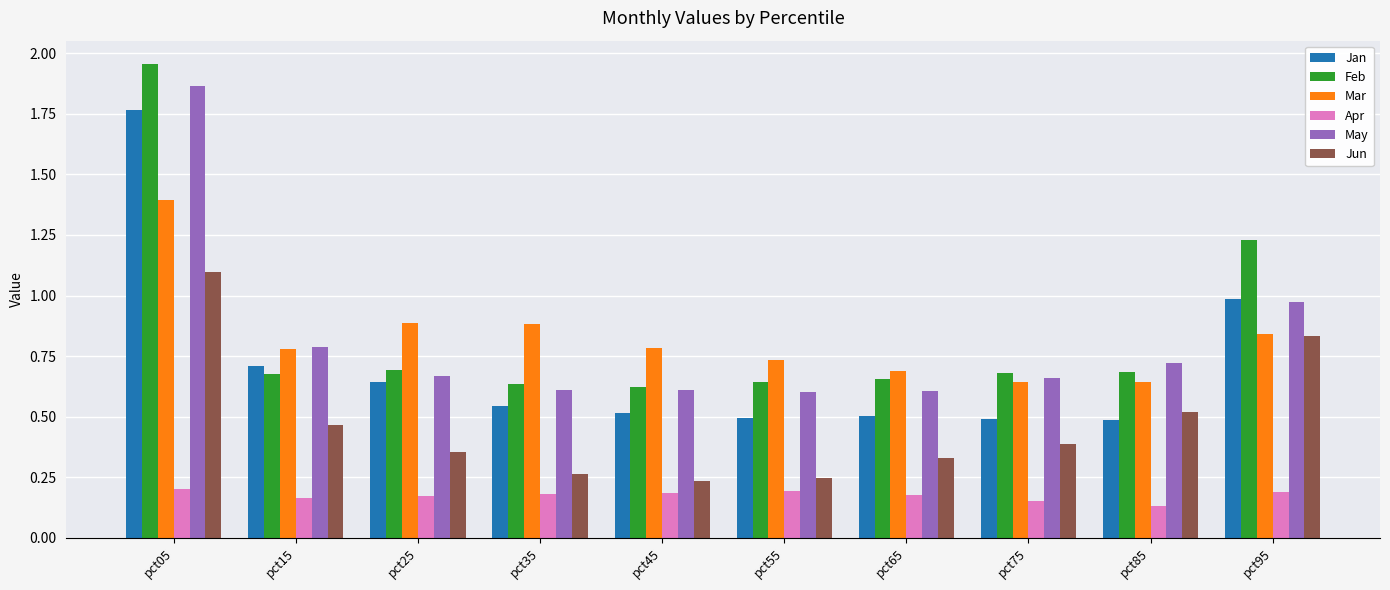

At which category is the sum across all series the highest?

pct05